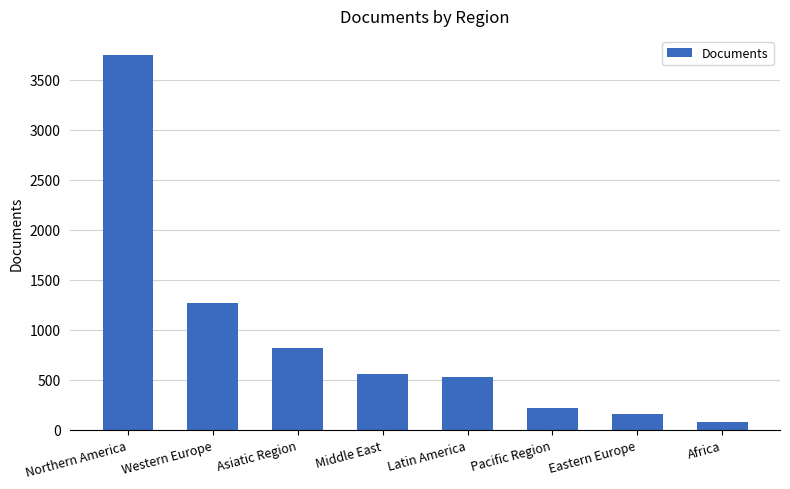

Reading left to right, extract all data points from this chart.

3749	1270	819	560	533	222	161	78